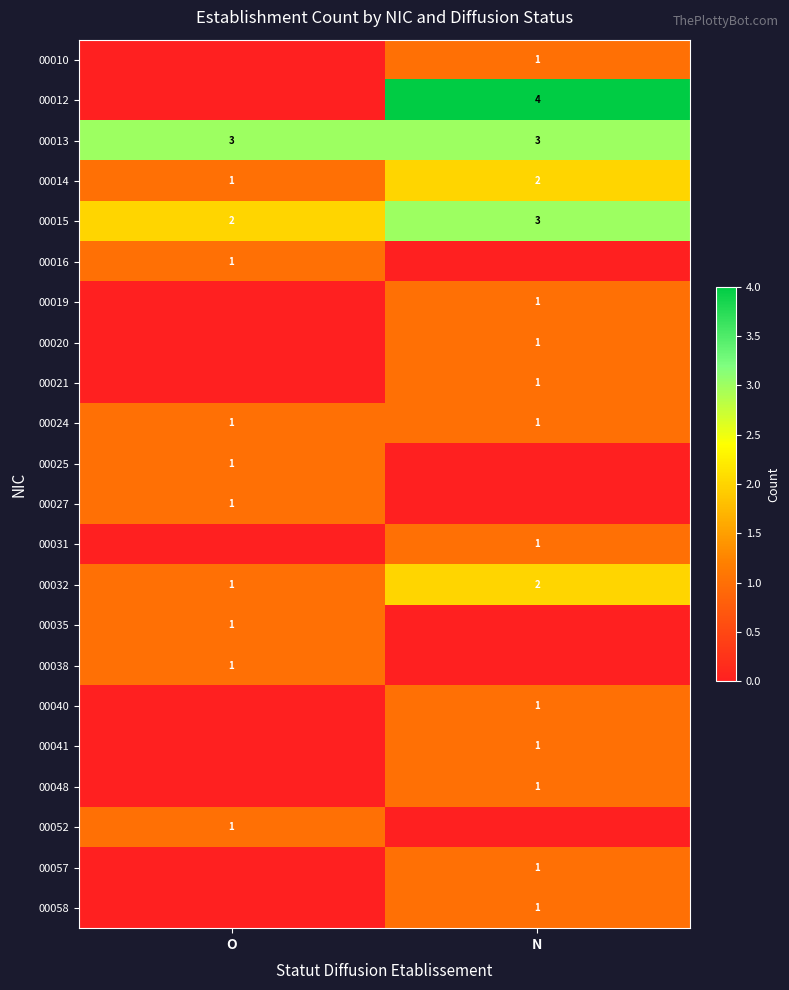

How many data points does each series have?

2